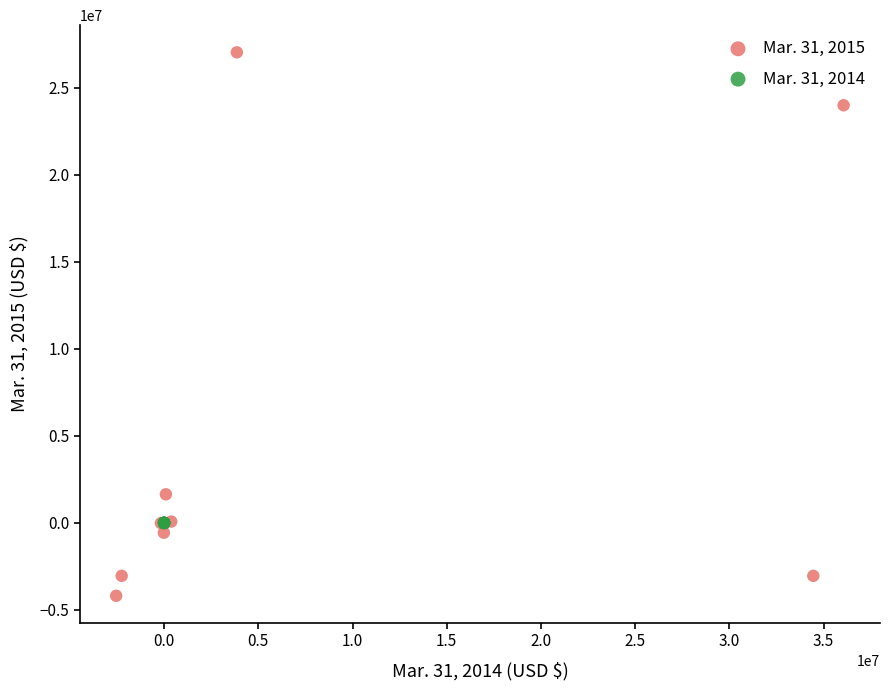

Which series reaches the maximum Y coordinate?

Mar. 31, 2015